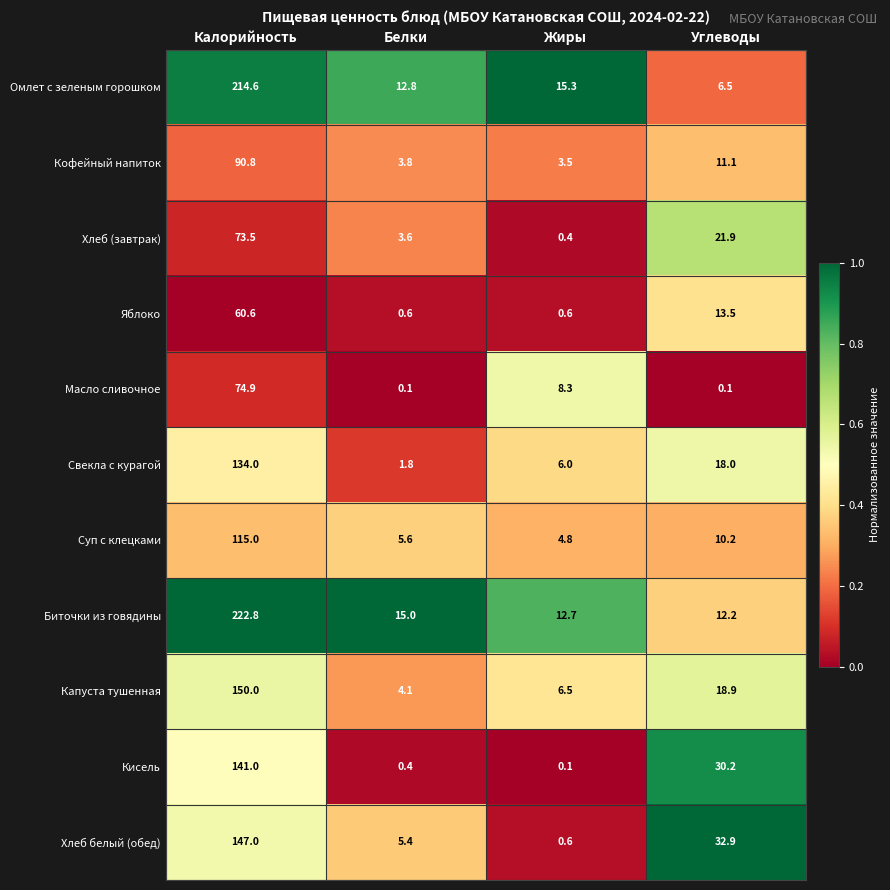

What is the difference between the second highest and second lowest values in the Биточки из говядины series?

2.3